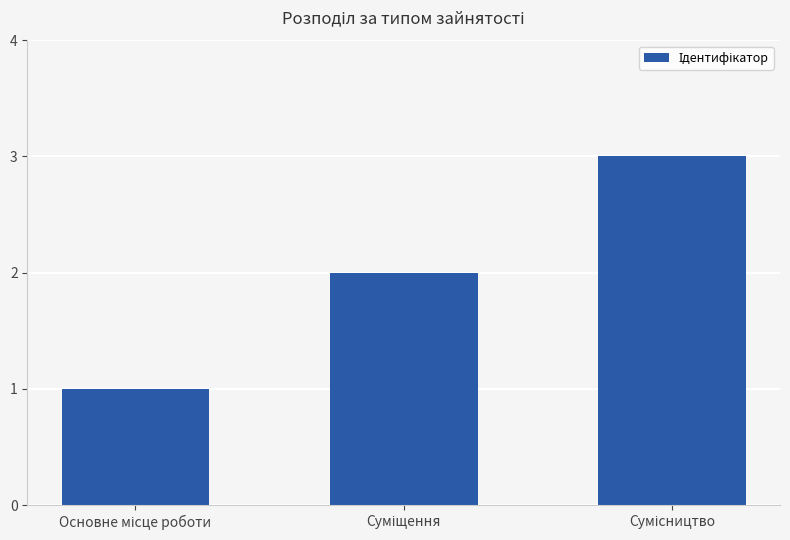

What is the sum of all values?

6